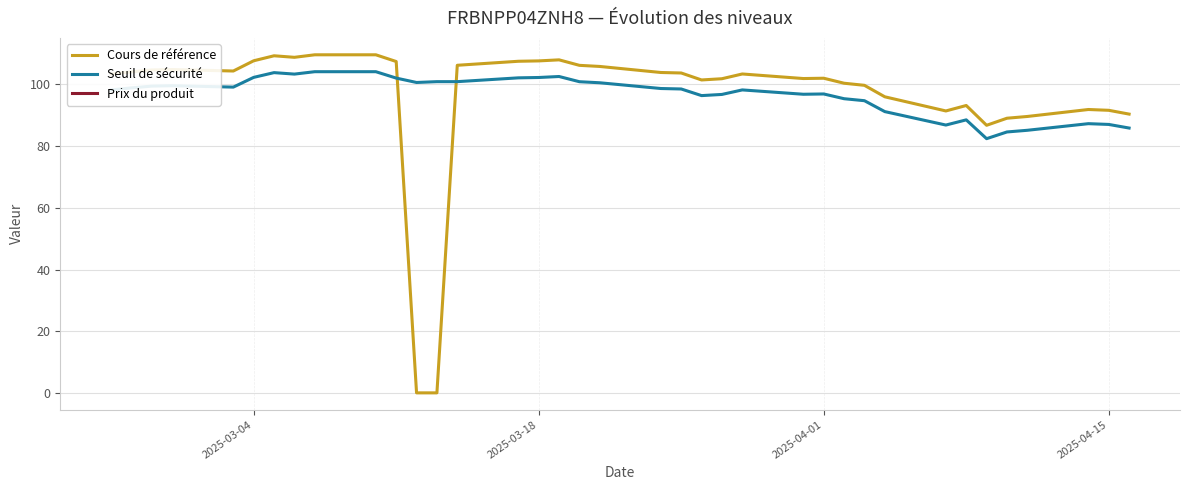

How many times do Cours de référence and Seuil de sécurité cross each other?

2